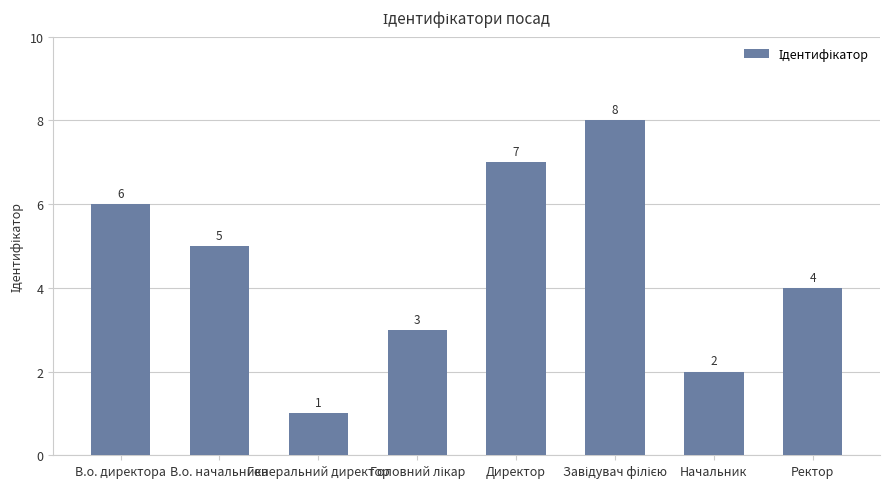

What is the label of the 7th bar from the left?

Начальник